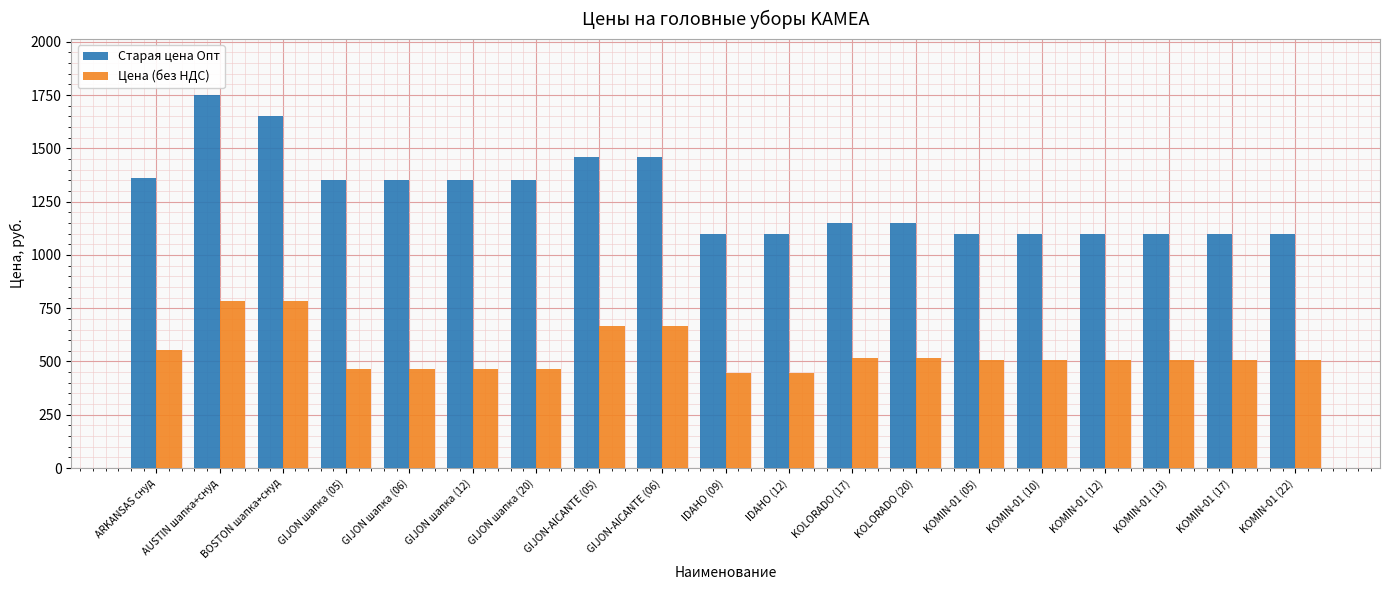

What is the sum of the Старая цена Опт values at KOMIN-01 (05) and KOMIN-01 (17)?

2200